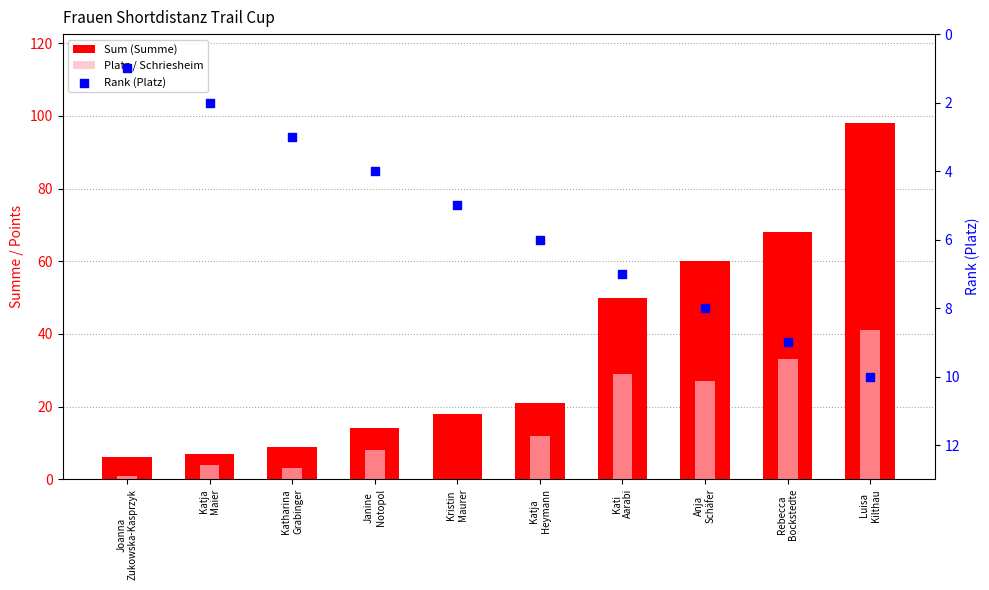

Which series reaches the maximum Y coordinate?

Sum (Summe)